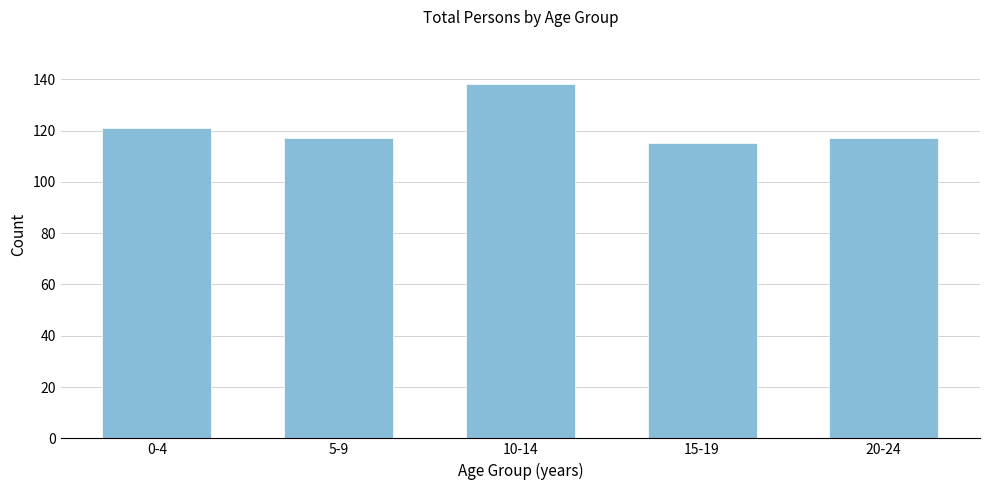

Reading right to left, transcribe all the data shown in this chart.

20-24=117	15-19=115	10-14=138	5-9=117	0-4=121